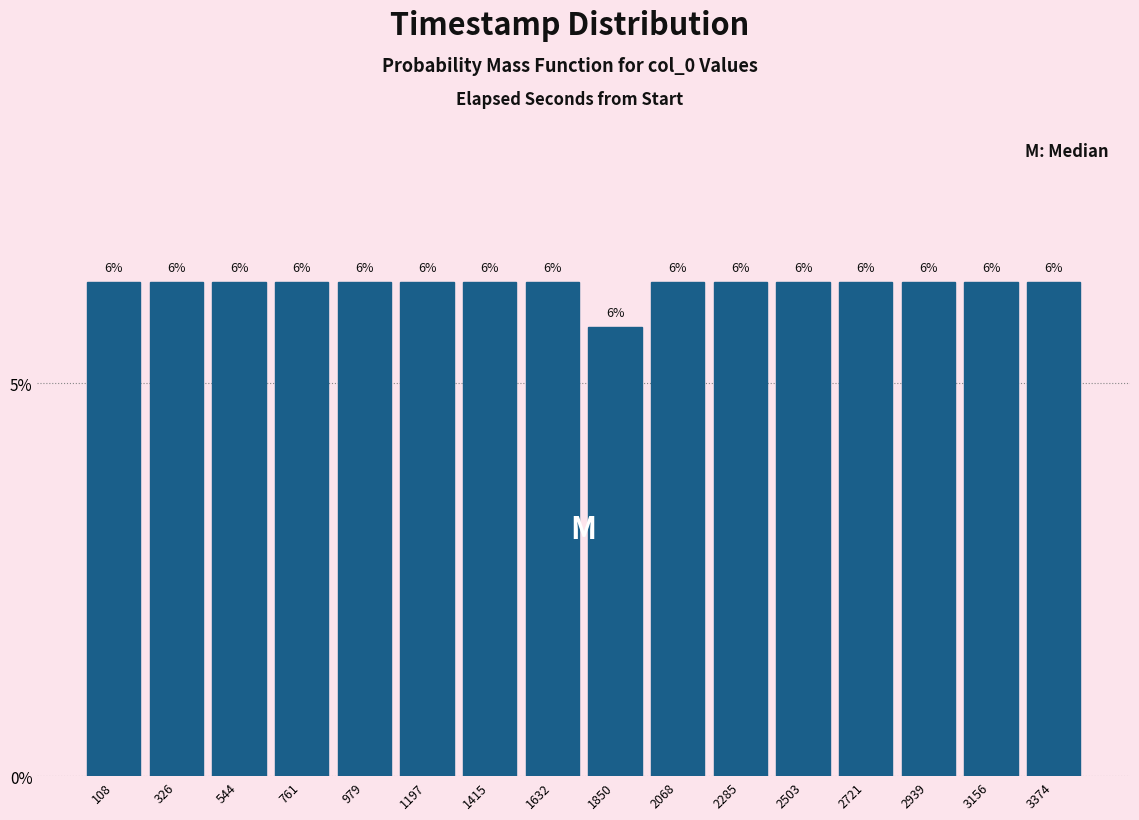

Are the bars horizontal?

No